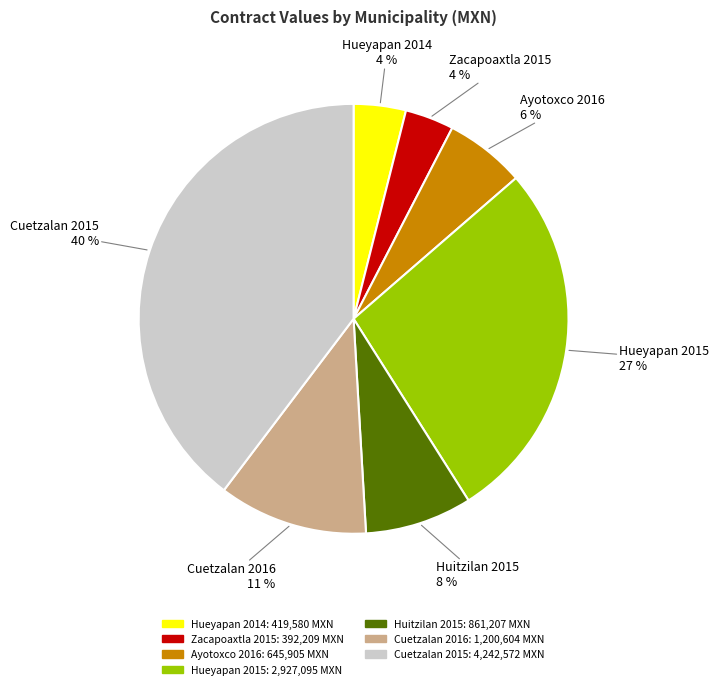

Combined, do Zacapoaxtla 2015 and Cuetzalan 2016 account for over 50%?

No